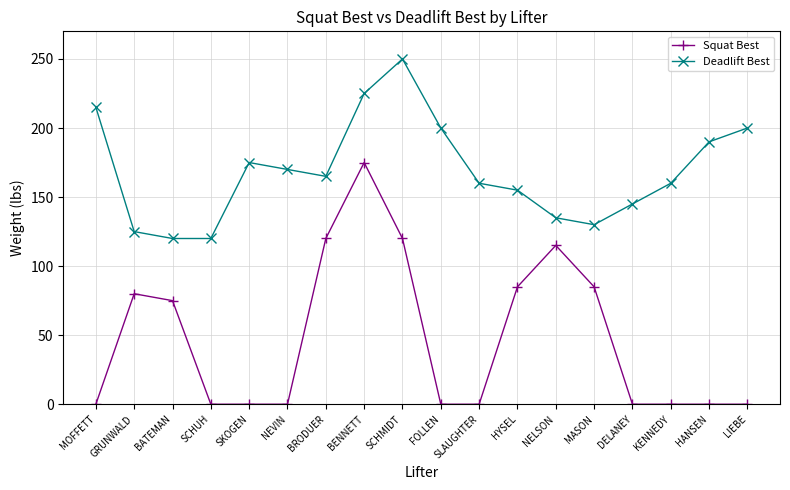

Is the value of Deadlift Best at NEVIN greater than the value of Squat Best at SKOGEN?

Yes